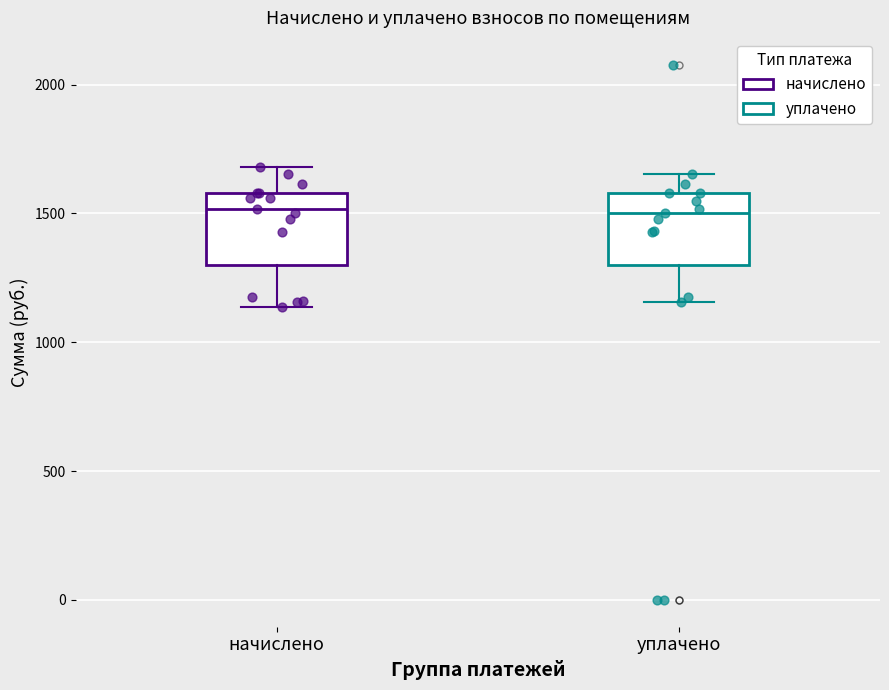

Where is the lower edge of the box for уплачено on the y-axis? The values are not printed on the chart, so give them approximately, as read against the axis.

1300